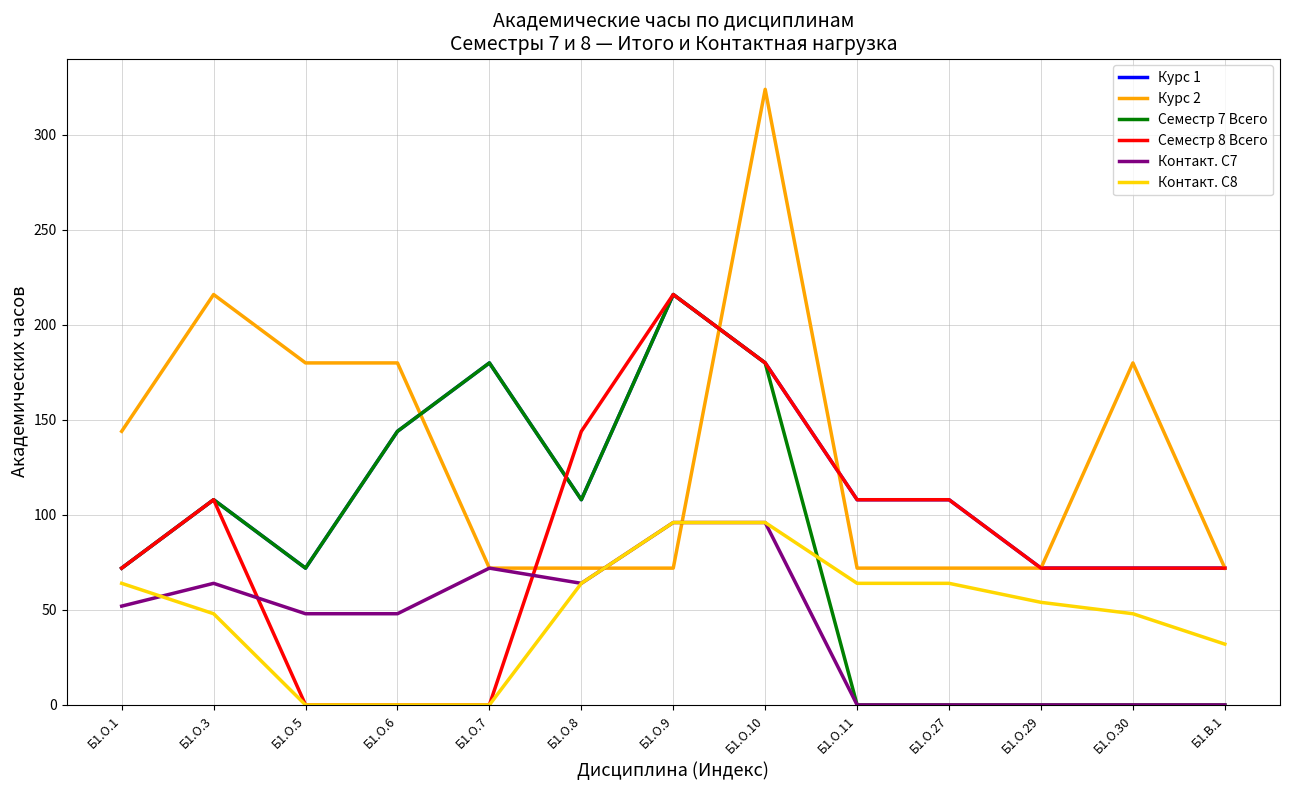

Is it true that Контакт. С8 equals 114 at Б1.О.27?

False